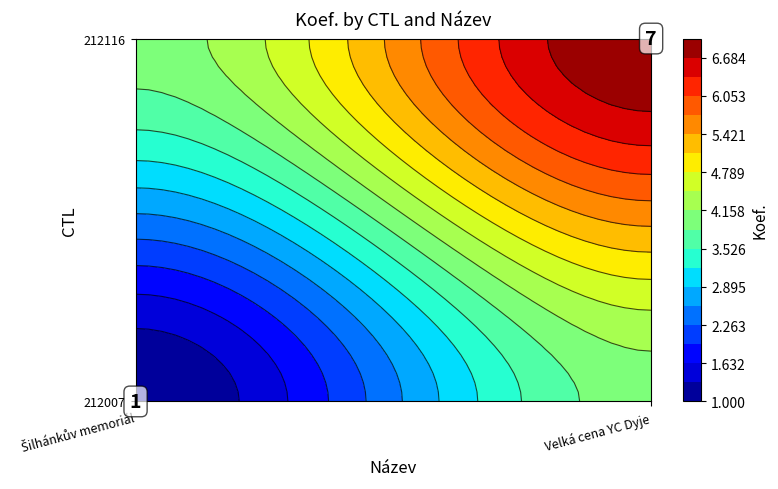

Which series has the largest range (max minus min)?

212007